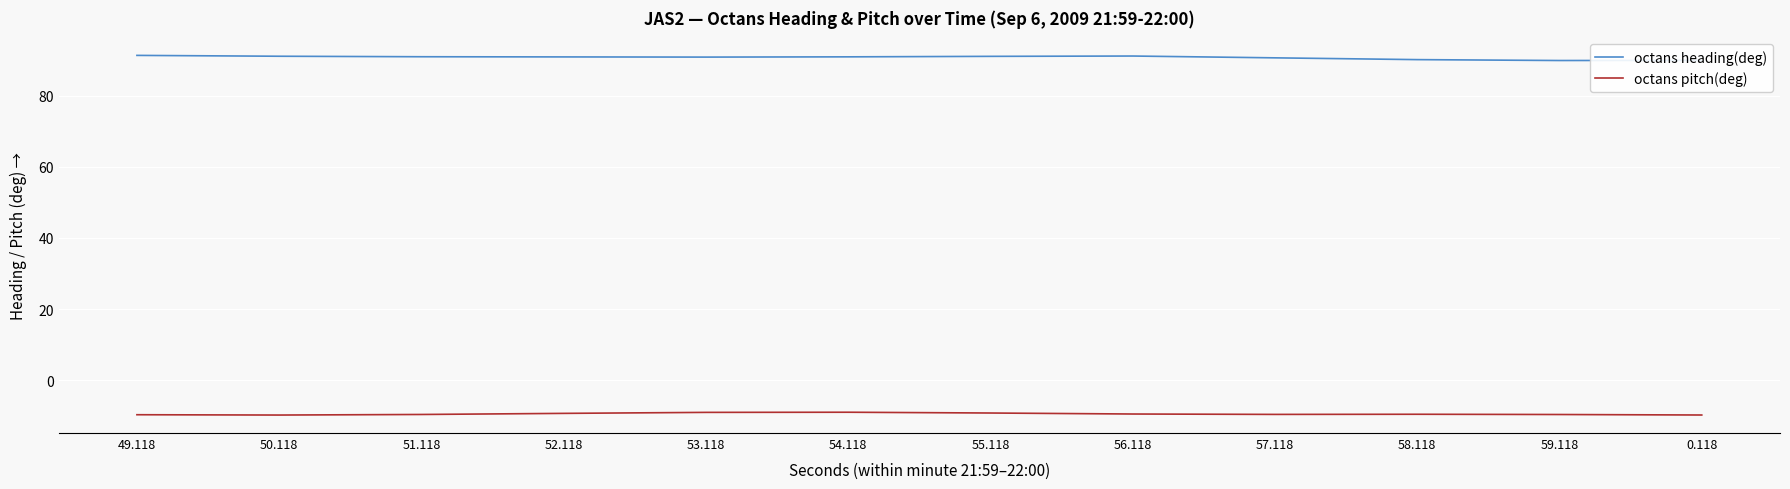

True or false: octans heading(deg) and octans pitch(deg) intersect in this chart.

False